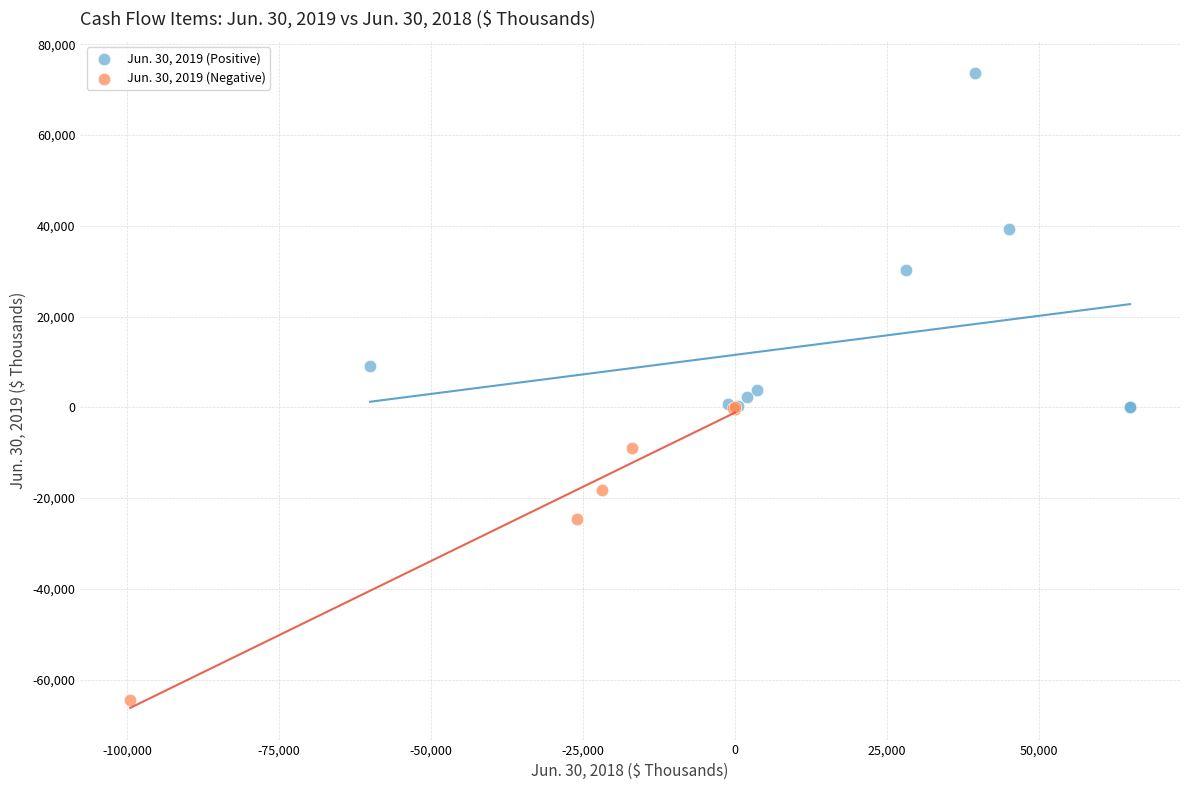

Which series reaches the maximum Y coordinate?

Jun. 30, 2019 (Positive)